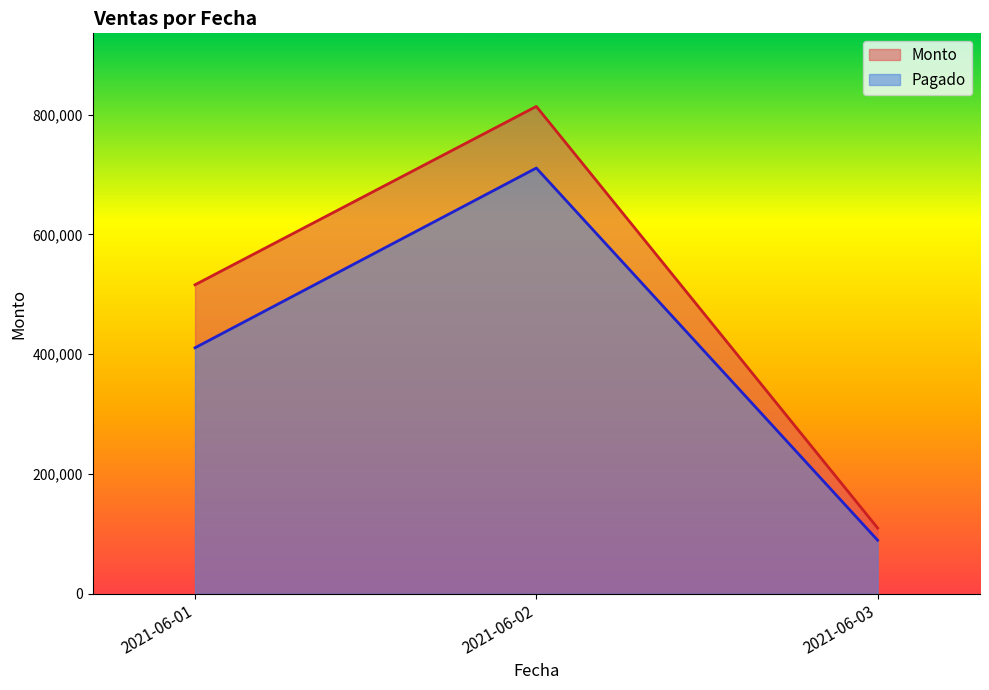

How many series are shown in this chart?

2